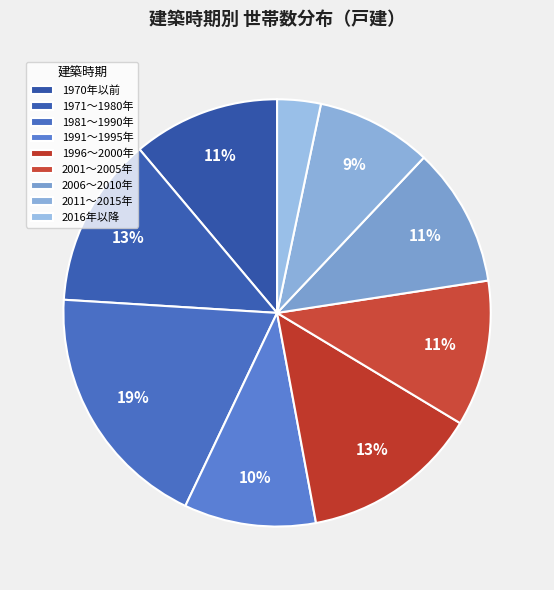

How many slices are in this pie chart?

9